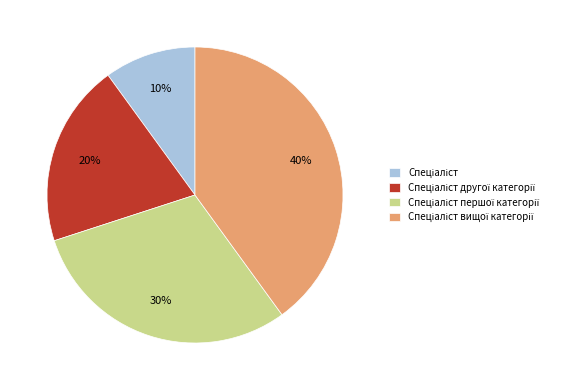

To the nearest percent, what is the difference between the largest and smallest slice percentages?

30%